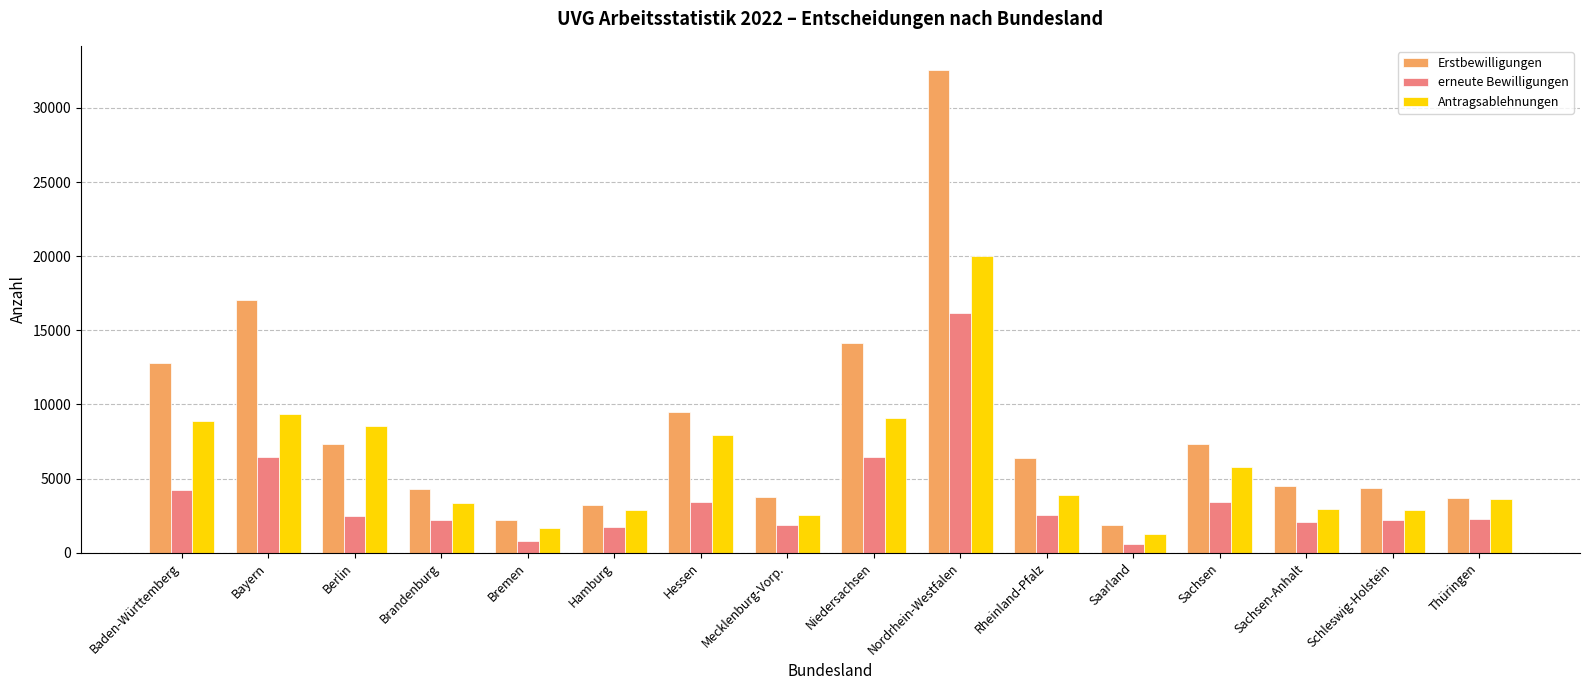

The Antragsablehnungen series shows 8876 at Baden-Württemberg. True or false?

True